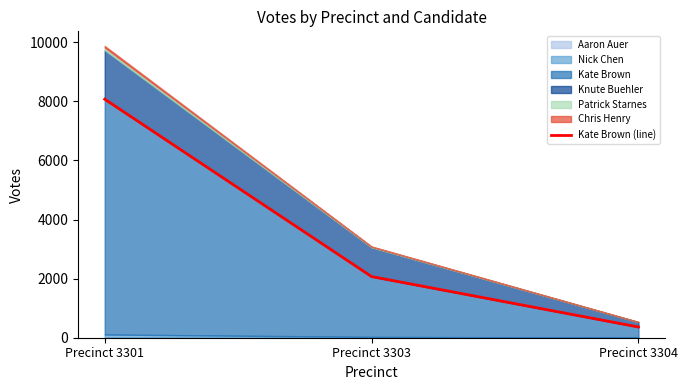

Is it true that the value at Precinct 3304 is 363?

True